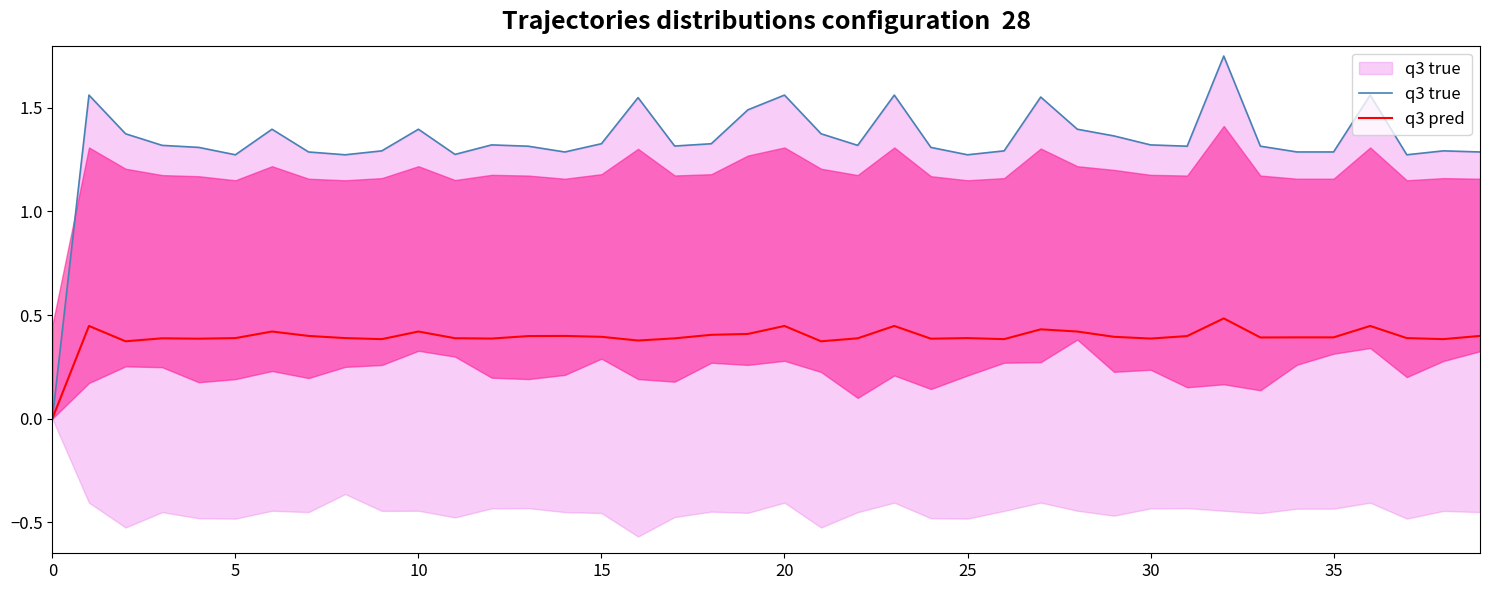

How many distinct data groups are displayed?

2